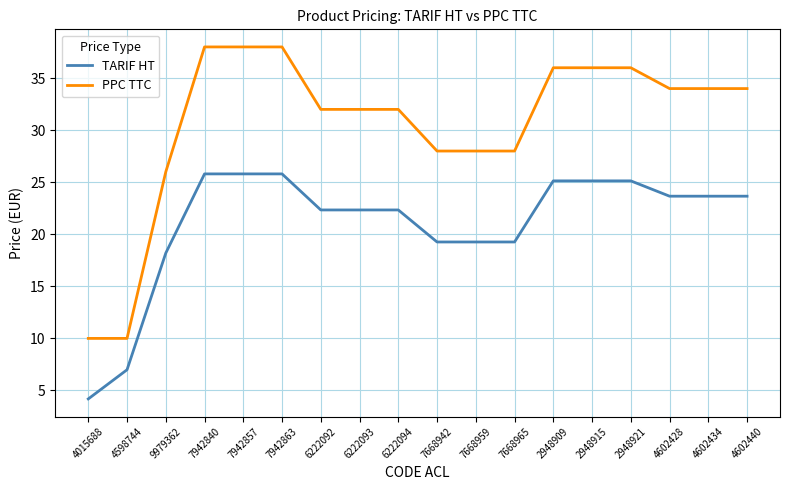

What is the difference between the PPC TTC values at 6222093 and 7668965?

4.0